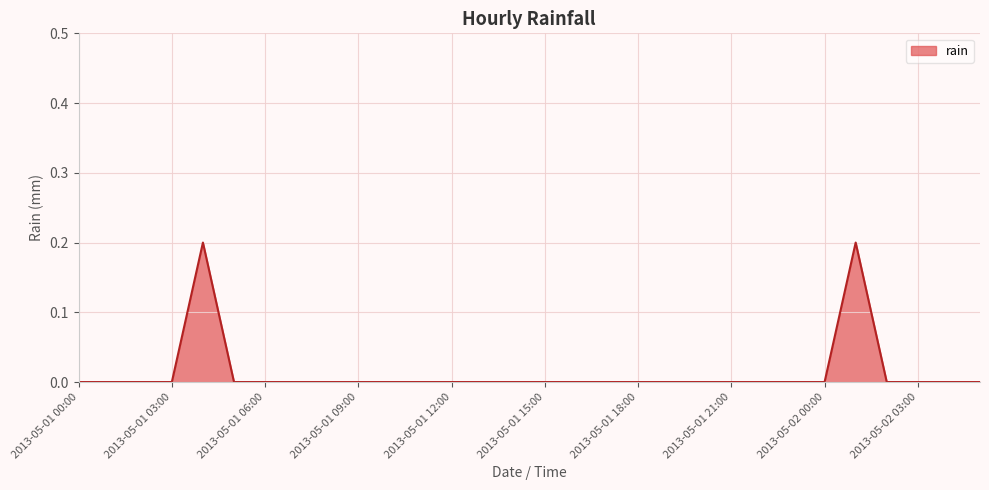

How many values are between 0 and 1?

30